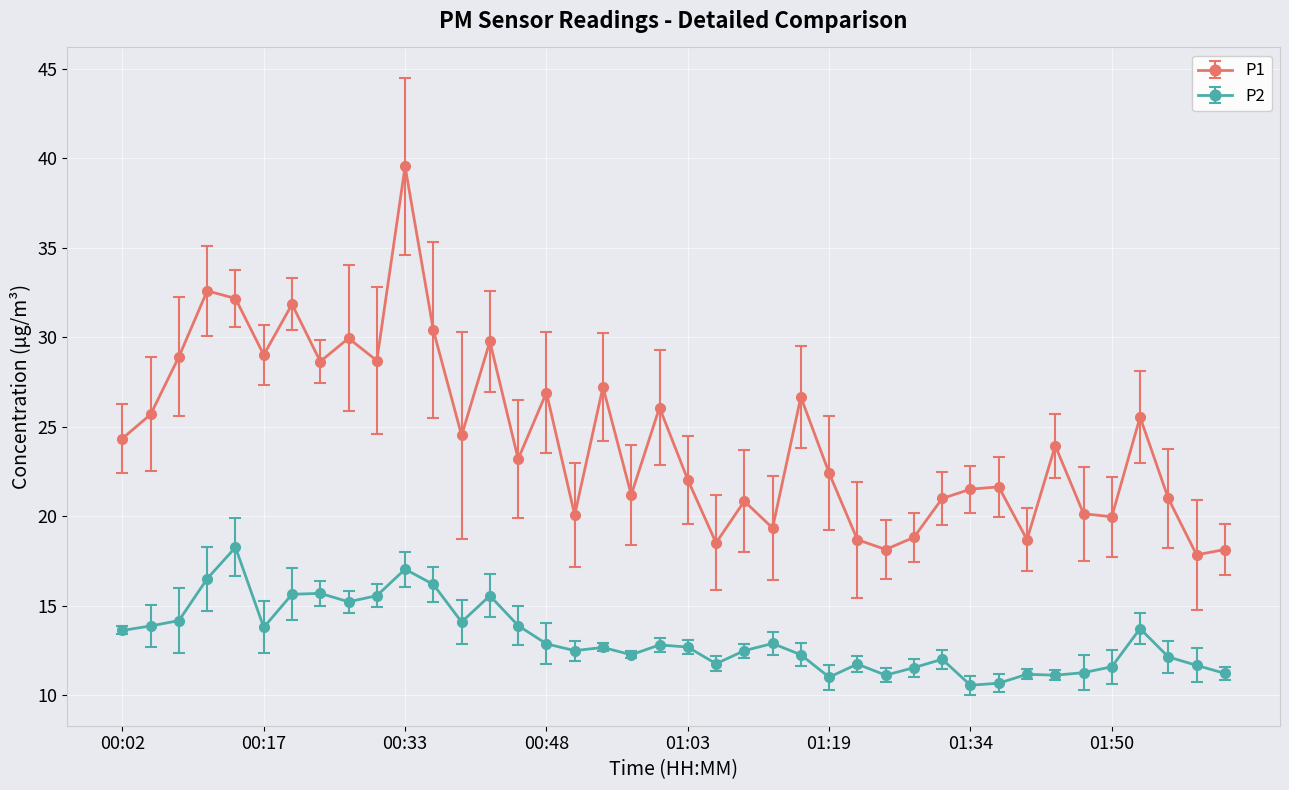

At how many categories does at least one series exceed 25?

17